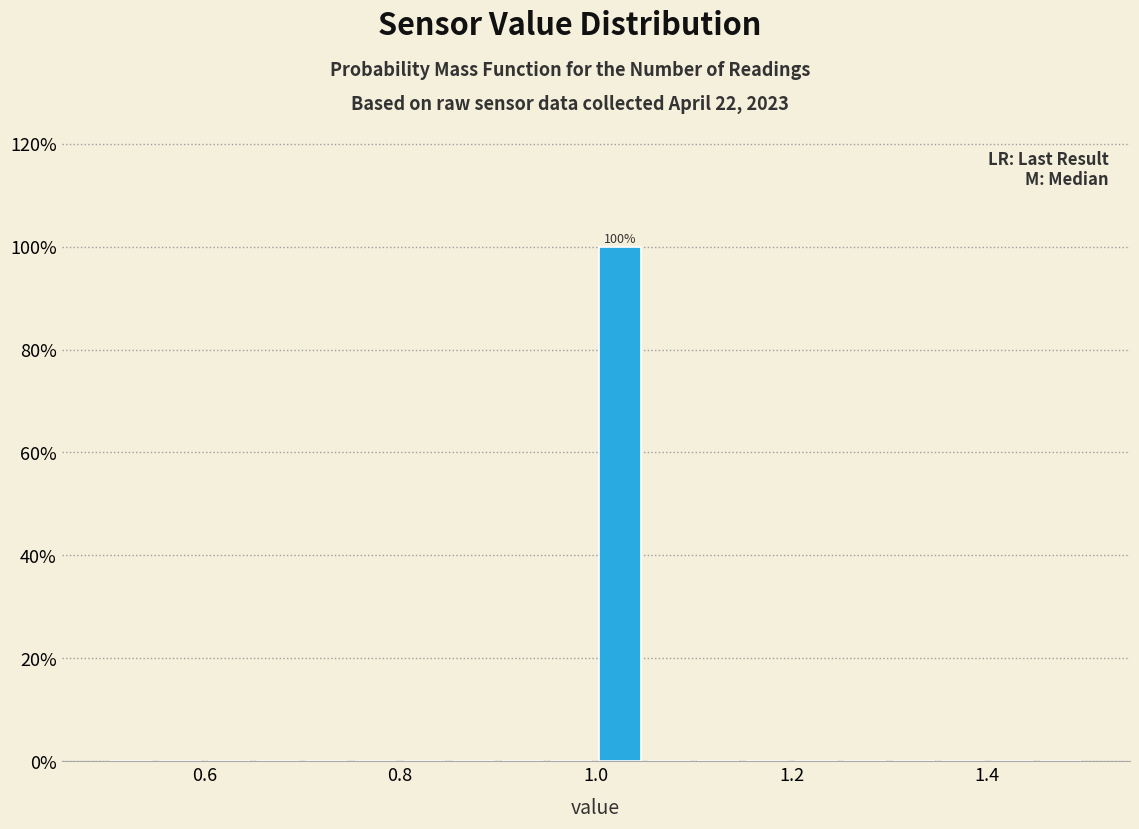

Around what value on the x-axis is the tallest bar? Give the approximate position of its centre, as read against the axis.

1.02